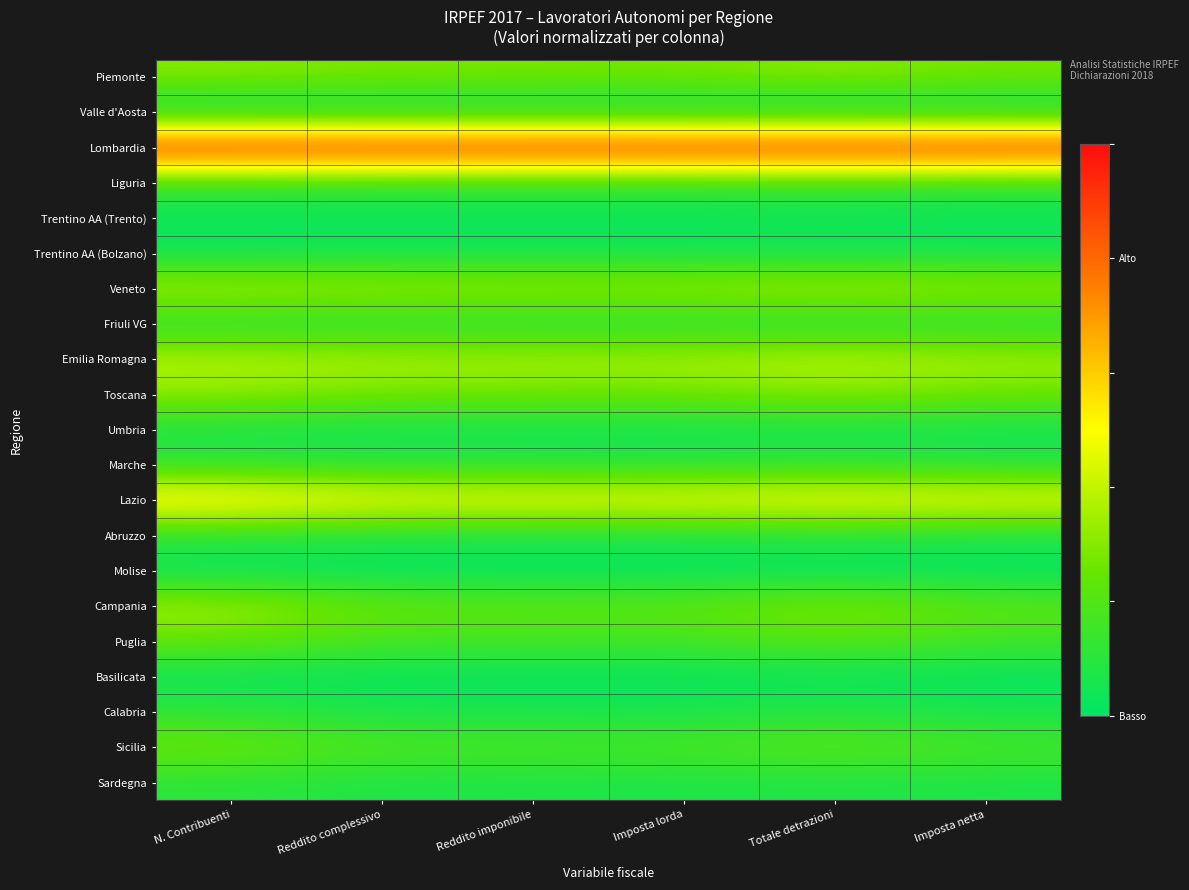

Reading left to right, what are all the values shown in this chart?

Piemonte: N. Contribuenti=0.3	Reddito complessivo=0.3	Reddito imponibile=0.3	Imposta lorda=0.3	Totale detrazioni=0.3	Imposta netta=0.3
Valle d'Aosta: N. Contribuenti=0.0	Reddito complessivo=0.0	Reddito imponibile=0.0	Imposta lorda=0.0	Totale detrazioni=0.0	Imposta netta=0.0
Lombardia: N. Contribuenti=1.0	Reddito complessivo=1.0	Reddito imponibile=1.0	Imposta lorda=1.0	Totale detrazioni=1.0	Imposta netta=1.0
Liguria: N. Contribuenti=0.1	Reddito complessivo=0.1	Reddito imponibile=0.1	Imposta lorda=0.1	Totale detrazioni=0.1	Imposta netta=0.1
Trentino AA (Trento): N. Contribuenti=0.0	Reddito complessivo=0.0	Reddito imponibile=0.0	Imposta lorda=0.0	Totale detrazioni=0.0	Imposta netta=0.0
Trentino AA (Bolzano): N. Contribuenti=0.0	Reddito complessivo=0.0	Reddito imponibile=0.0	Imposta lorda=0.0	Totale detrazioni=0.0	Imposta netta=0.0
Veneto: N. Contribuenti=0.4	Reddito complessivo=0.4	Reddito imponibile=0.4	Imposta lorda=0.4	Totale detrazioni=0.4	Imposta netta=0.4
Friuli VG: N. Contribuenti=0.1	Reddito complessivo=0.1	Reddito imponibile=0.1	Imposta lorda=0.1	Totale detrazioni=0.1	Imposta netta=0.1
Emilia Romagna: N. Contribuenti=0.4	Reddito complessivo=0.4	Reddito imponibile=0.4	Imposta lorda=0.4	Totale detrazioni=0.4	Imposta netta=0.4
Toscana: N. Contribuenti=0.3	Reddito complessivo=0.3	Reddito imponibile=0.3	Imposta lorda=0.3	Totale detrazioni=0.3	Imposta netta=0.3
Umbria: N. Contribuenti=0.1	Reddito complessivo=0.0	Reddito imponibile=0.0	Imposta lorda=0.0	Totale detrazioni=0.1	Imposta netta=0.0
Marche: N. Contribuenti=0.1	Reddito complessivo=0.1	Reddito imponibile=0.1	Imposta lorda=0.1	Totale detrazioni=0.1	Imposta netta=0.1
Lazio: N. Contribuenti=0.6	Reddito complessivo=0.5	Reddito imponibile=0.5	Imposta lorda=0.5	Totale detrazioni=0.5	Imposta netta=0.5
Abruzzo: N. Contribuenti=0.1	Reddito complessivo=0.1	Reddito imponibile=0.1	Imposta lorda=0.1	Totale detrazioni=0.1	Imposta netta=0.1
Molise: N. Contribuenti=0.0	Reddito complessivo=0.0	Reddito imponibile=0.0	Imposta lorda=0.0	Totale detrazioni=0.0	Imposta netta=0.0
Campania: N. Contribuenti=0.4	Reddito complessivo=0.2	Reddito imponibile=0.2	Imposta lorda=0.2	Totale detrazioni=0.3	Imposta netta=0.2
Puglia: N. Contribuenti=0.2	Reddito complessivo=0.2	Reddito imponibile=0.2	Imposta lorda=0.2	Totale detrazioni=0.2	Imposta netta=0.2
Basilicata: N. Contribuenti=0.0	Reddito complessivo=0.0	Reddito imponibile=0.0	Imposta lorda=0.0	Totale detrazioni=0.0	Imposta netta=0.0
Calabria: N. Contribuenti=0.1	Reddito complessivo=0.1	Reddito imponibile=0.1	Imposta lorda=0.1	Totale detrazioni=0.1	Imposta netta=0.1
Sicilia: N. Contribuenti=0.3	Reddito complessivo=0.2	Reddito imponibile=0.2	Imposta lorda=0.2	Totale detrazioni=0.2	Imposta netta=0.2
Sardegna: N. Contribuenti=0.1	Reddito complessivo=0.1	Reddito imponibile=0.1	Imposta lorda=0.1	Totale detrazioni=0.1	Imposta netta=0.1